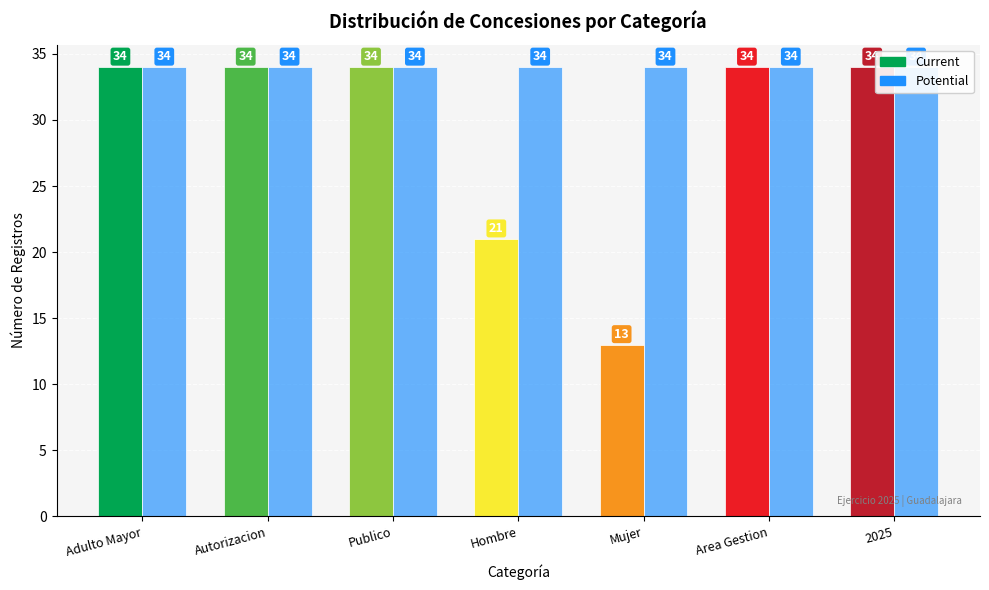

Reading left to right, transcribe all the data shown in this chart.

Current: Adulto Mayor=34	Autorizacion=34	Publico=34	Hombre=21	Mujer=13	Area Gestion=34	2025=34
Potential: Adulto Mayor=34	Autorizacion=34	Publico=34	Hombre=34	Mujer=34	Area Gestion=34	2025=34